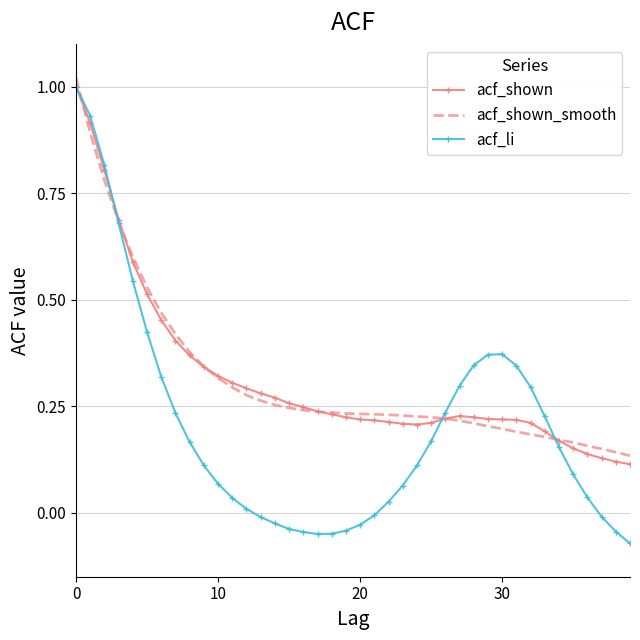

Which series has the largest range (max minus min)?

acf_li